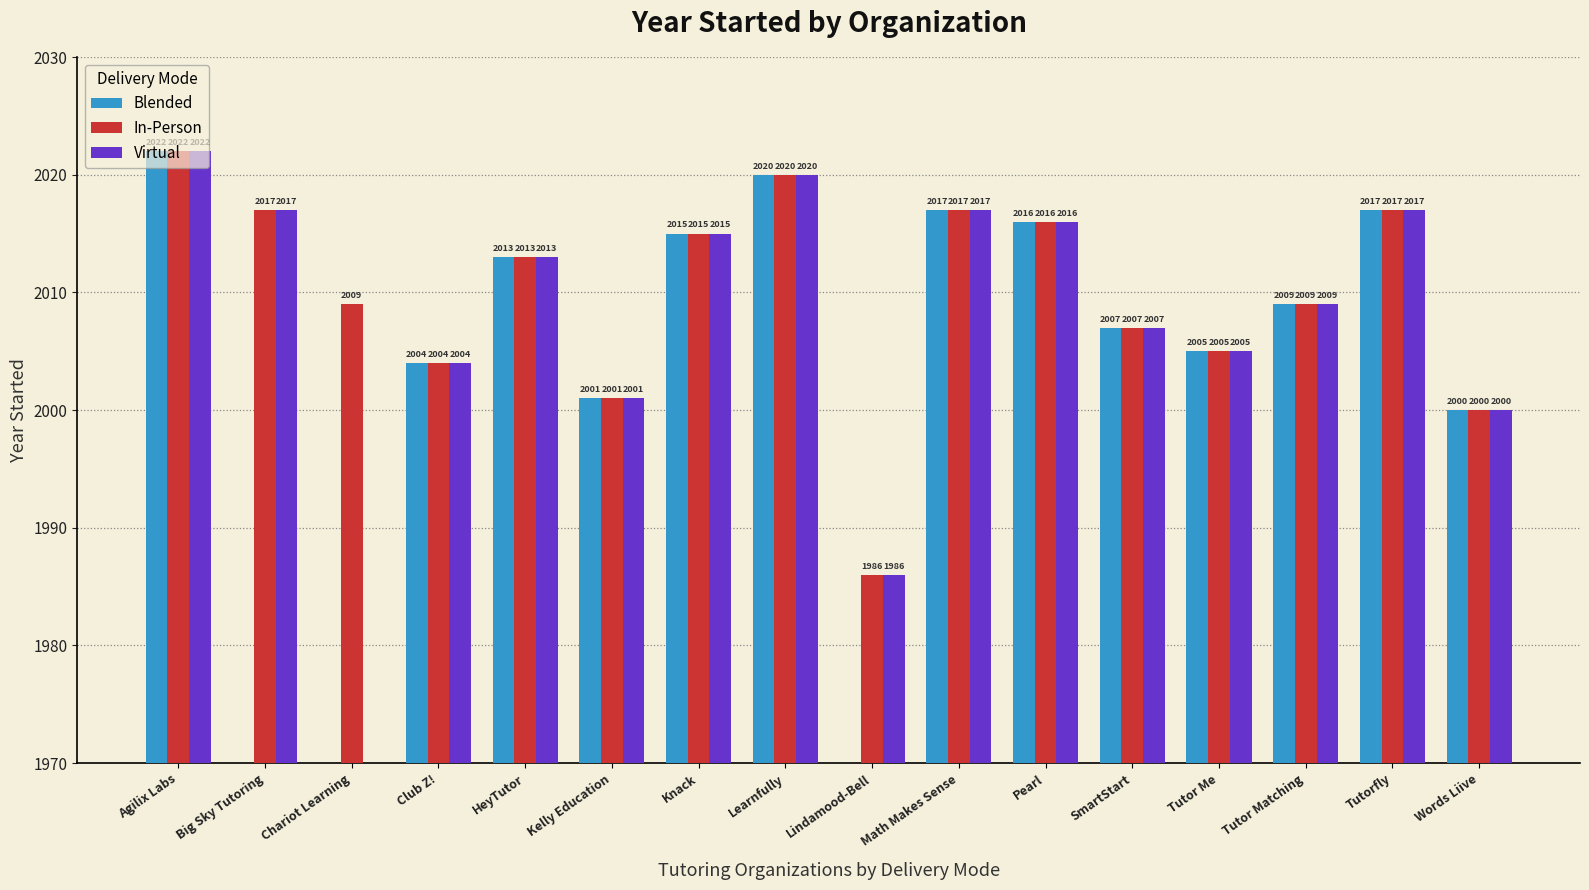

At Agilix Labs, list the series in order from smallest to largest.

Blended, In-Person, Virtual